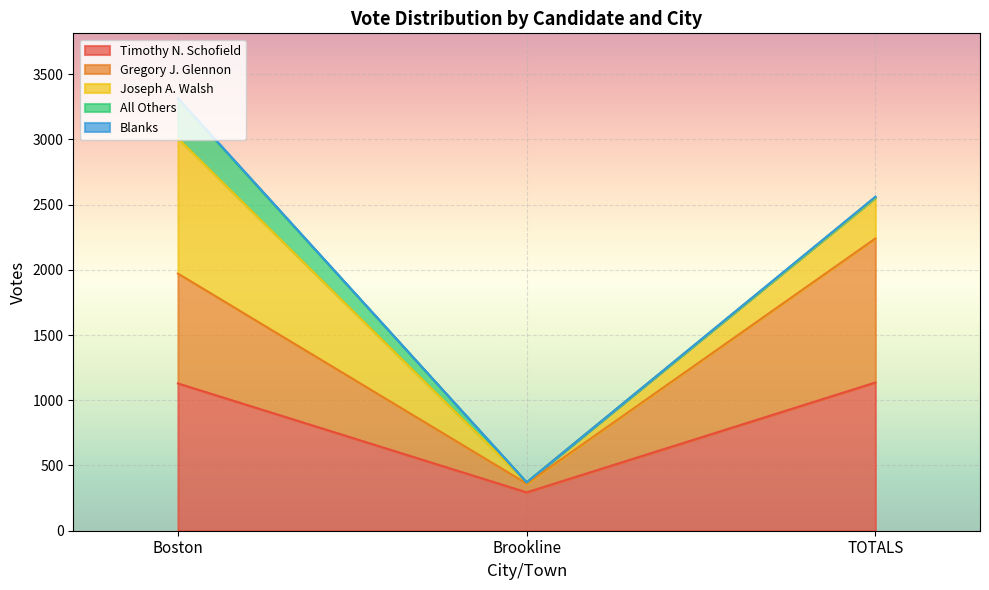

At how many categories does at least one series exceed 3231?

1